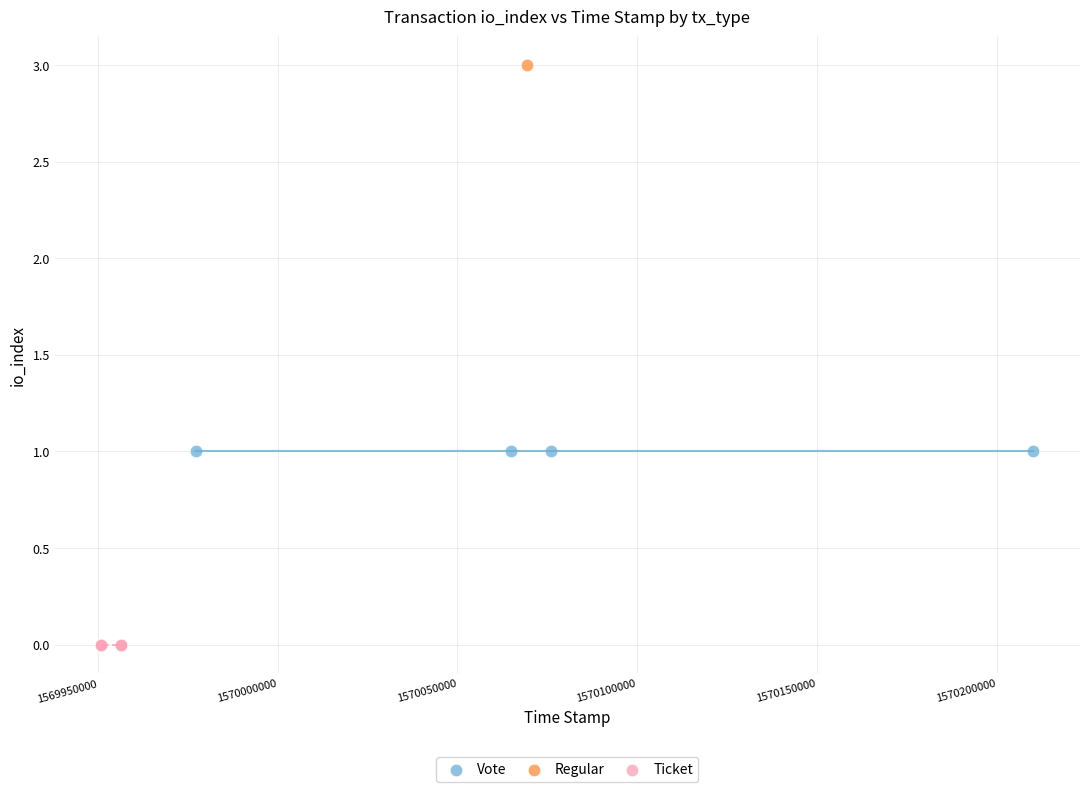

Which series contains the lowest Y value?

Ticket